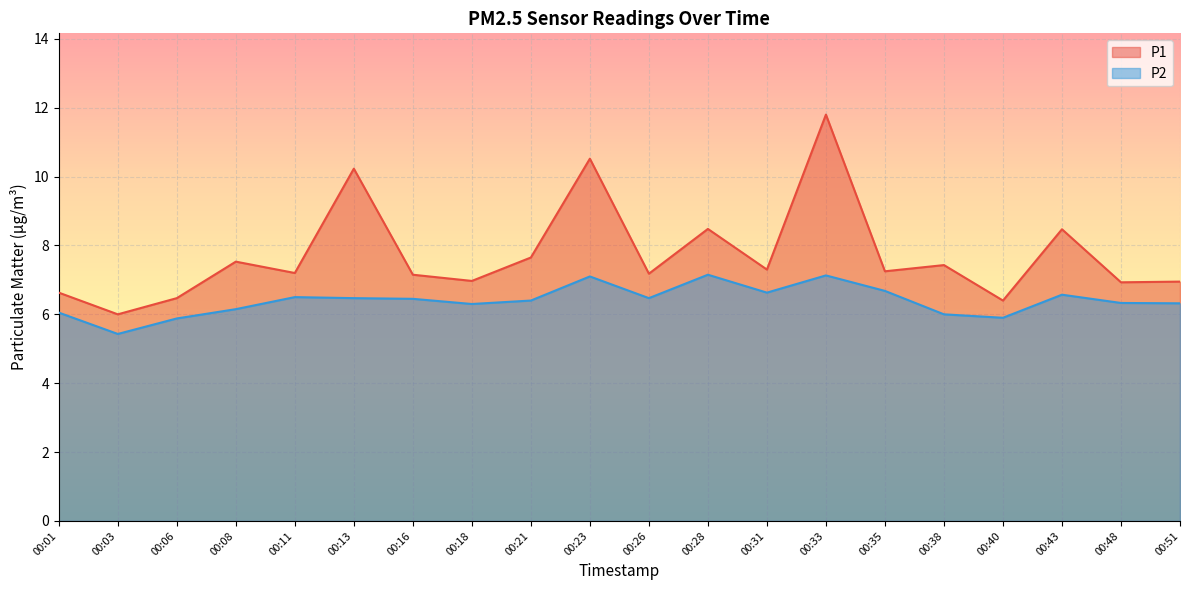

At which category is the sum across all series the highest?

00:33